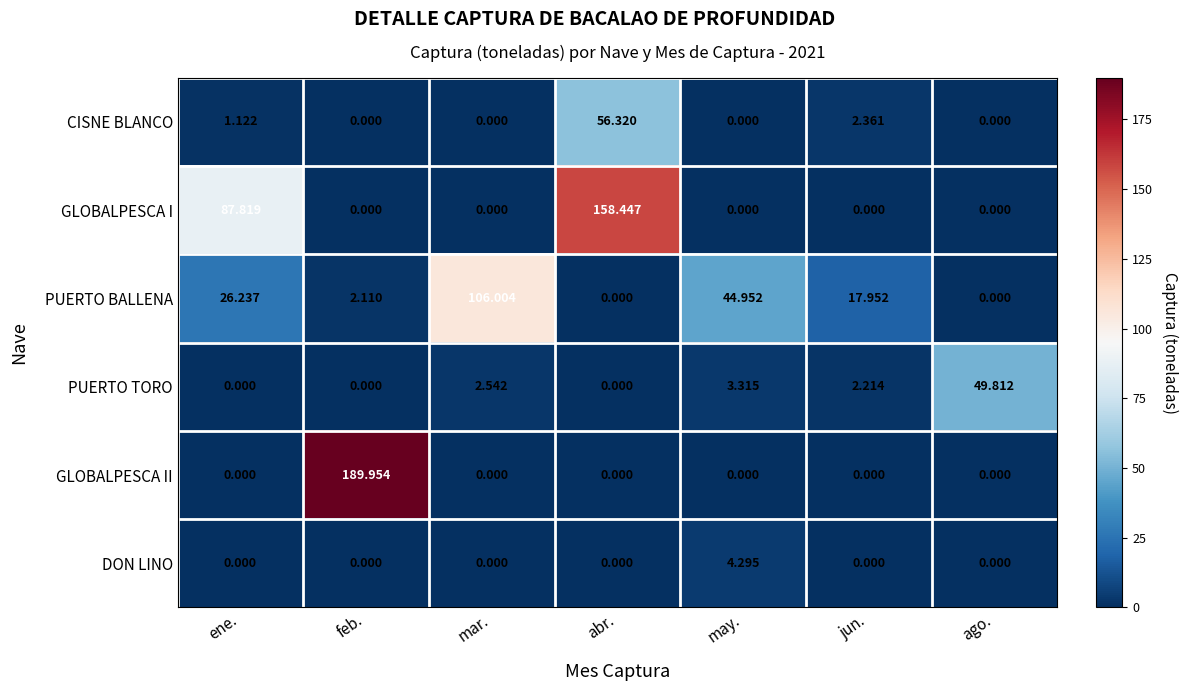

Where does the PUERTO TORO series first go above 2?

mar.